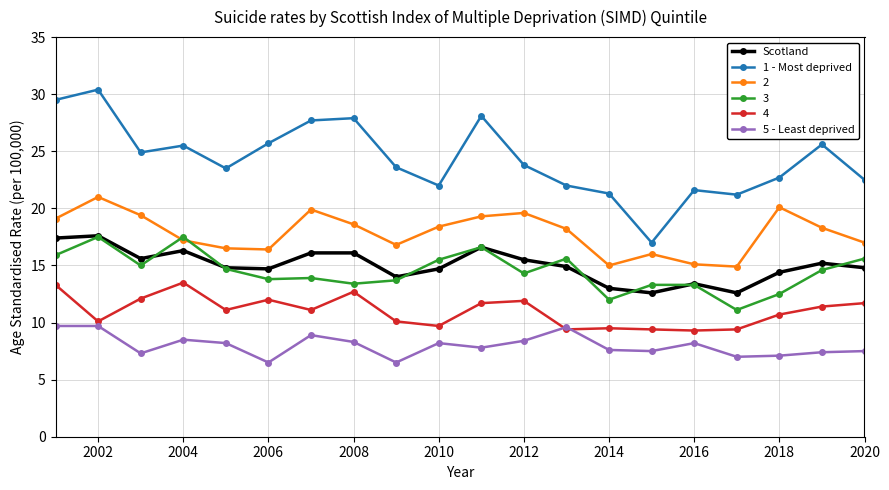

True or false: 1 - Most deprived and Scotland cross at least once.

False